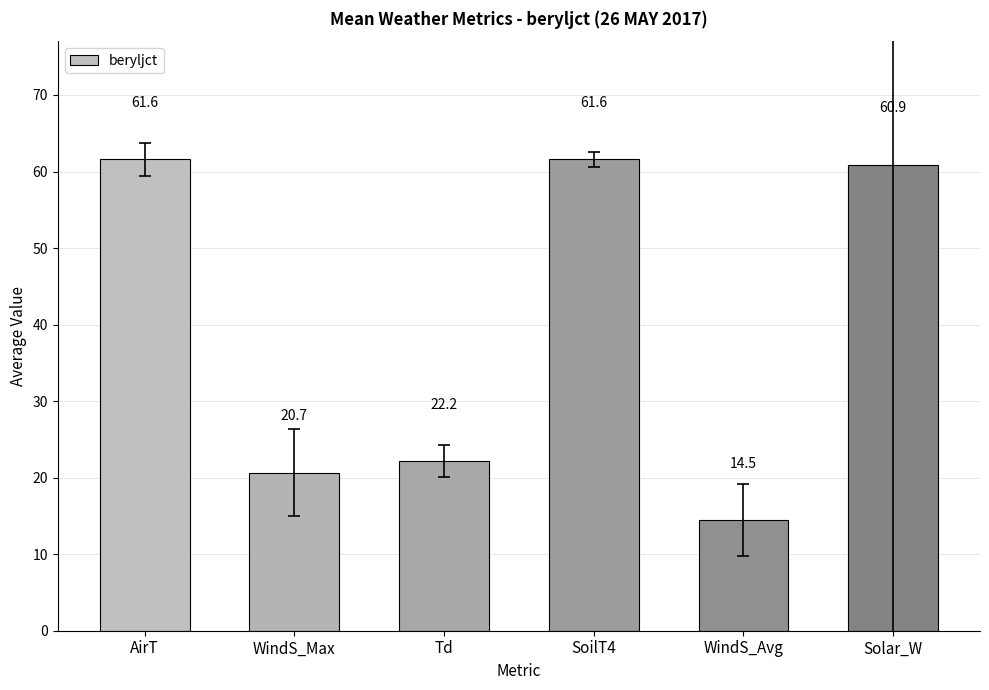

The value at Td is 22.2. True or false?

True